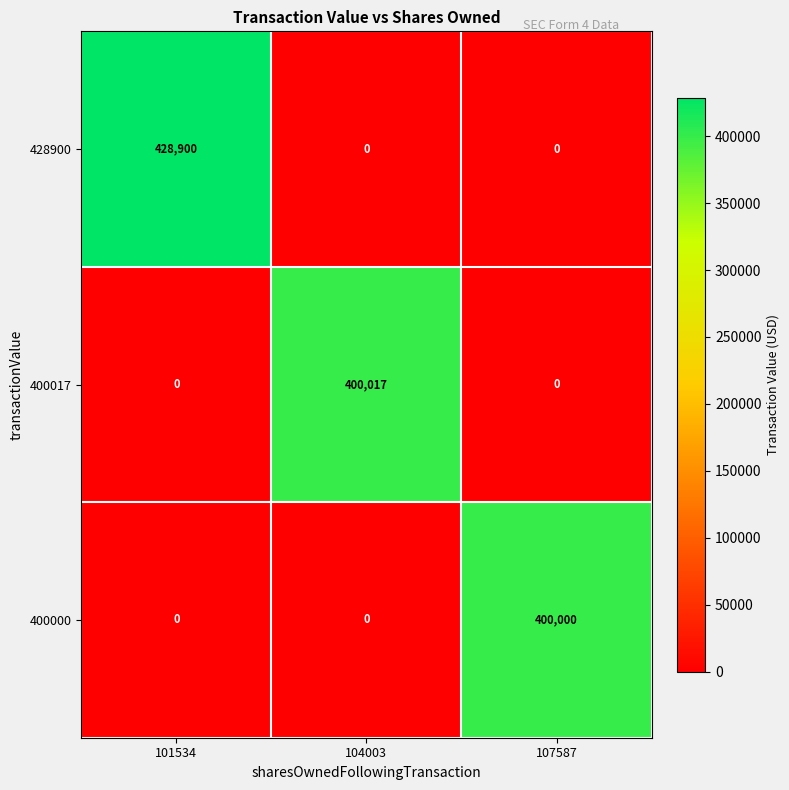

Reading right to left, extract all data points from this chart.

428900: 107587=0	104003=0	101534=428900
400017: 107587=0	104003=400017	101534=0
400000: 107587=400000	104003=0	101534=0